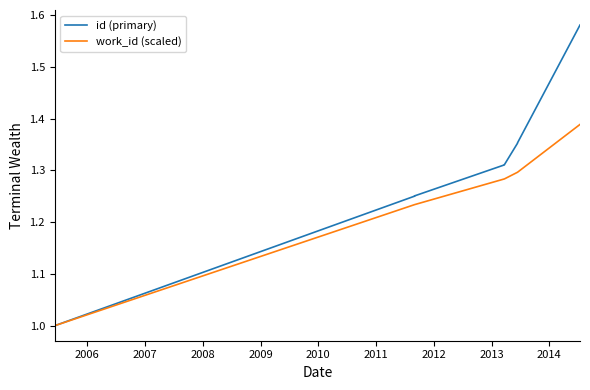

What is the maximum value shown in the chart?

1.6